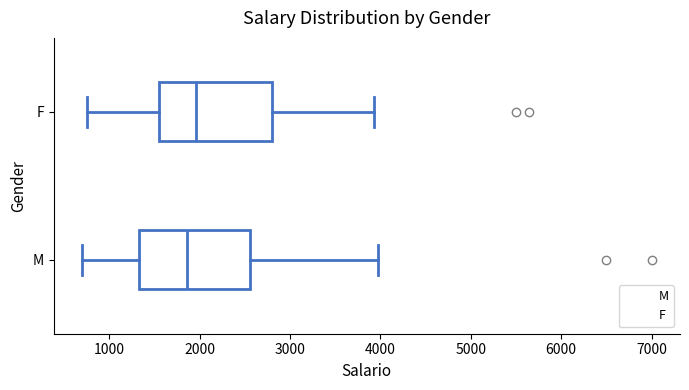

Where does the left whisker of the box for M end on the x-axis? The values are not printed on the chart, so give them approximately, as read against the axis.

700